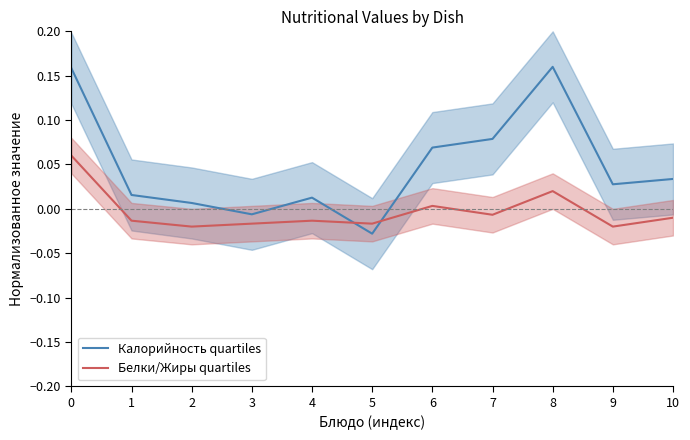

Which has a higher value, 10 or 1?

10